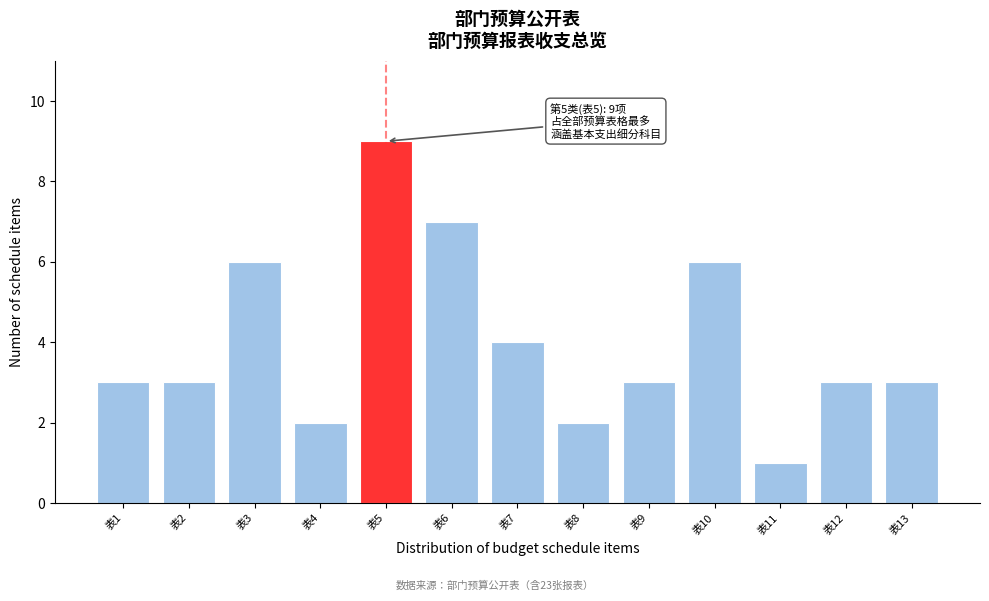

Reading right to left, transcribe all the data shown in this chart.

表13=3	表12=3	表11=1	表10=6	表9=3	表8=2	表7=4	表6=7	表5=9	表4=2	表3=6	表2=3	表1=3